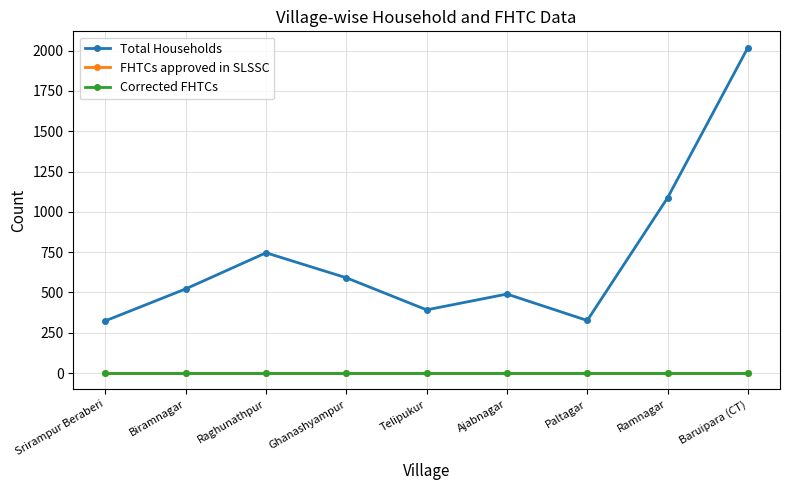

Does the chart display data point markers on the line(s)?

Yes